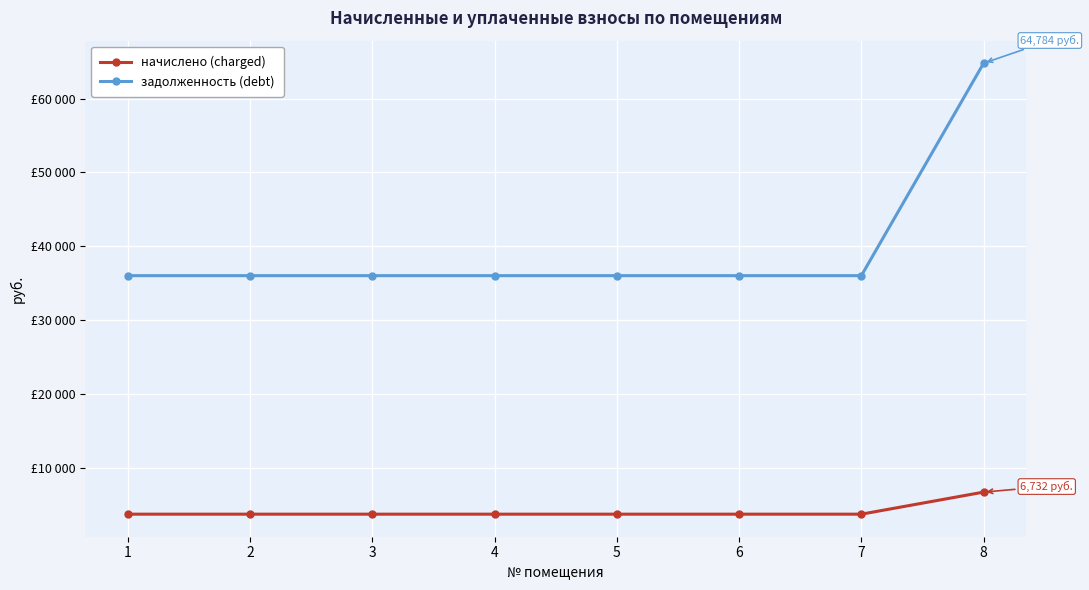

True or false: задолженность (debt) has more than 2 points higher than both neighbors.

False